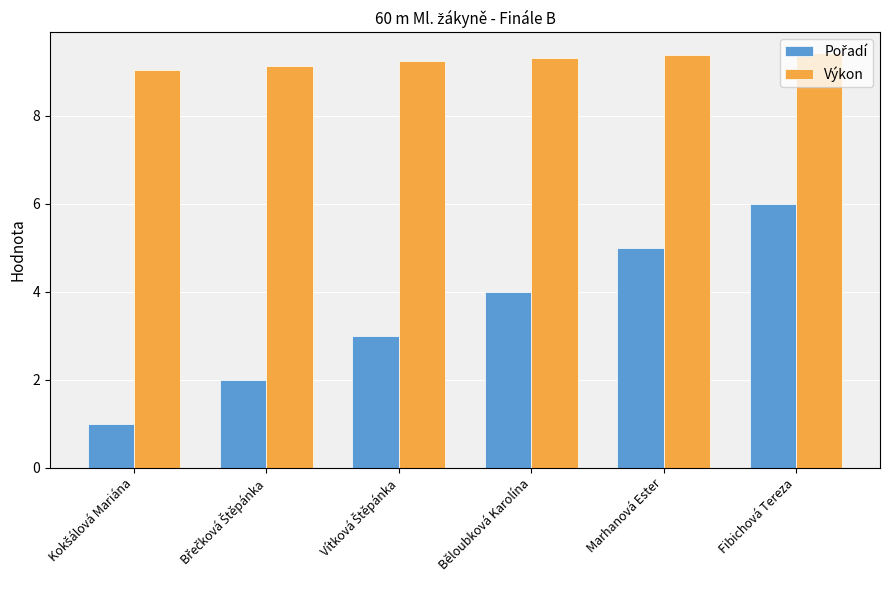

What is the difference between the highest and lowest values at Běloubková Karolína?

5.3